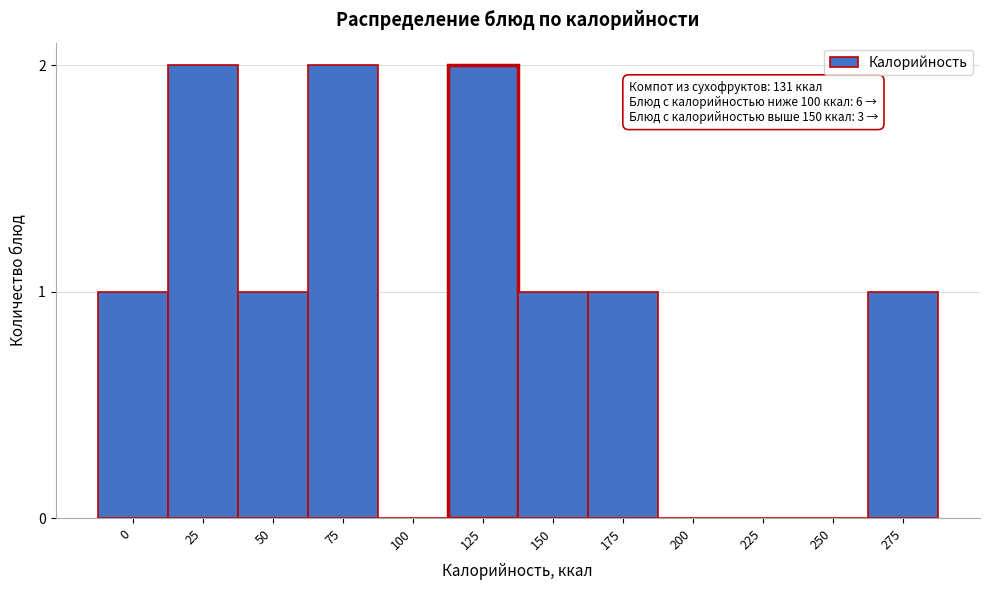

Reading left to right, list all the values displayed in this chart.

0=1	25=2	50=1	75=2	100=0	125=2	150=1	175=1	200=0	225=0	250=0	275=1